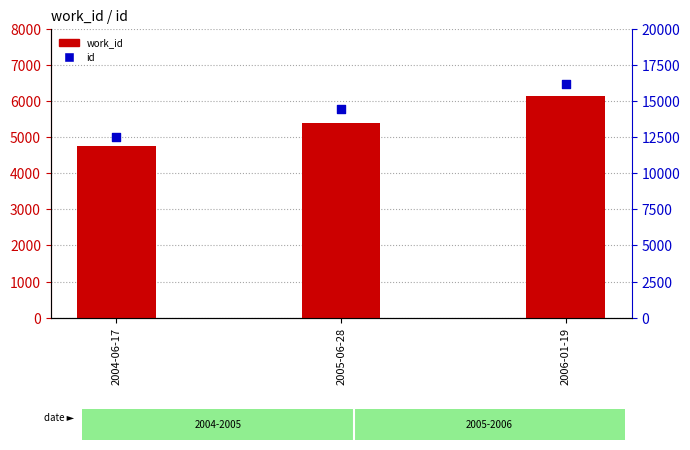

At which category is the sum across all series the highest?

2006-01-19